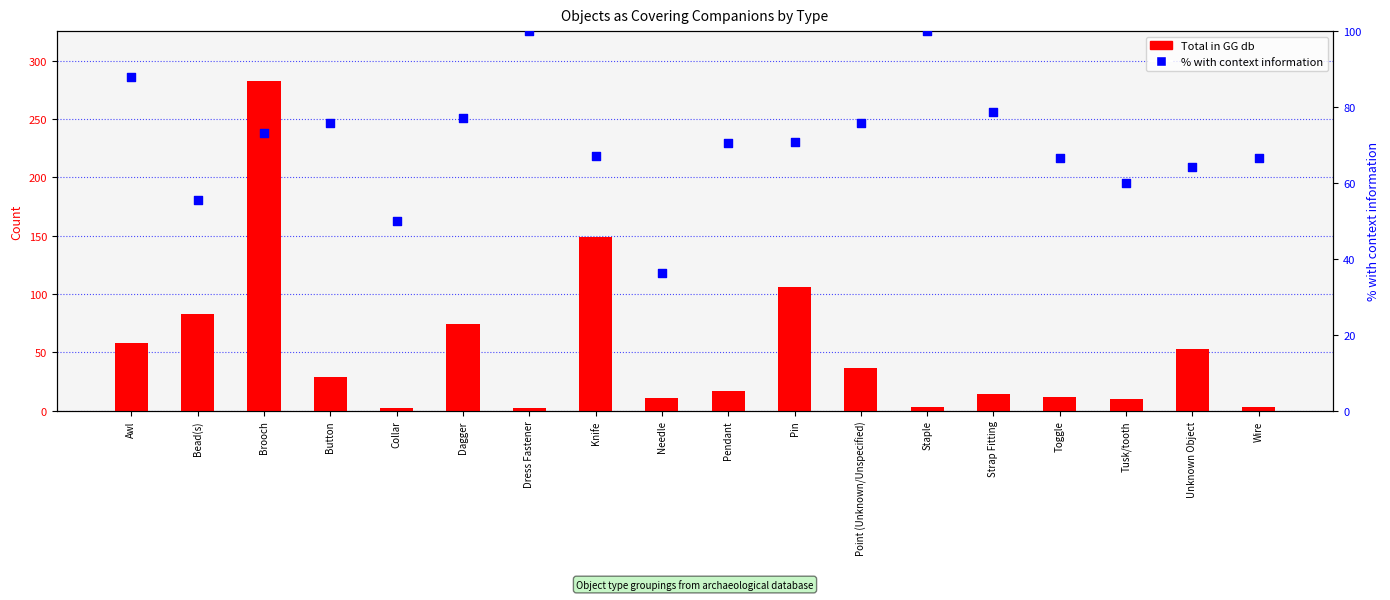

Is the value of With context information (%) at Point (Unknown/Unspecified) greater than the value of Total in GG db at Strap Fitting?

Yes